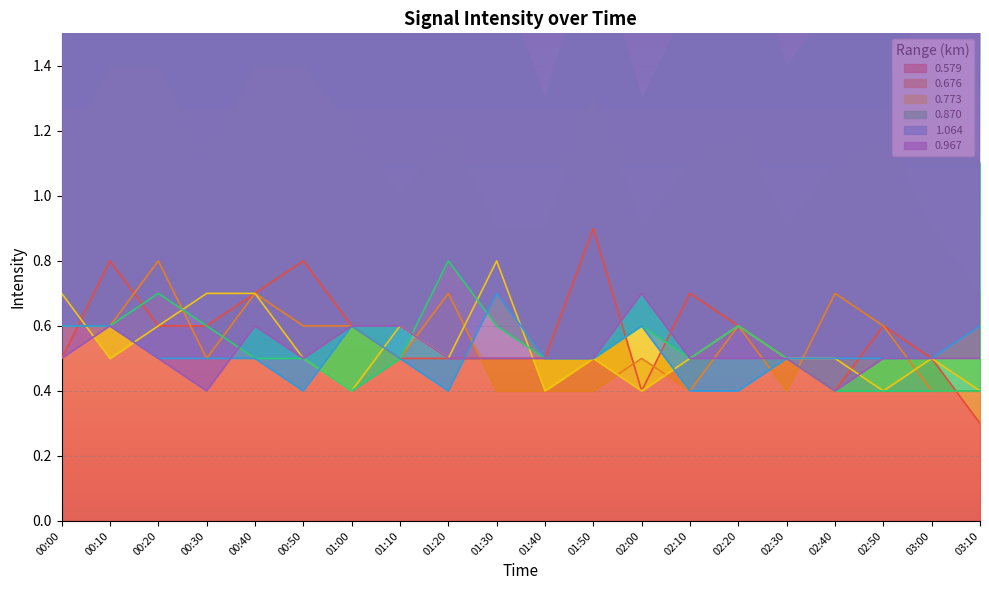

Which category has the highest value in the 0.870 series?

01:20